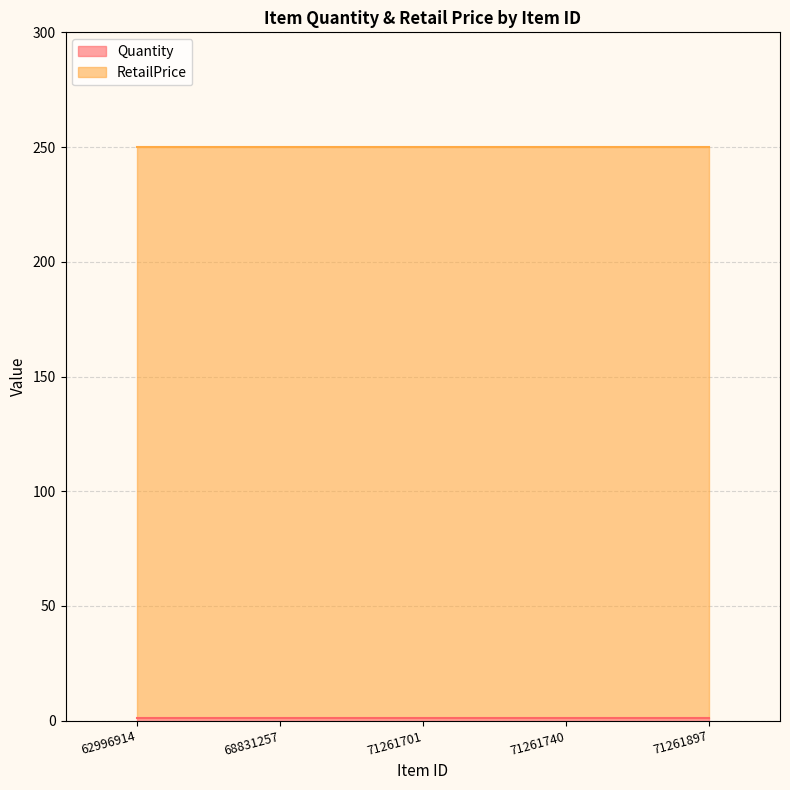

Which series changed the most between 62996914 and 71261897?

Quantity